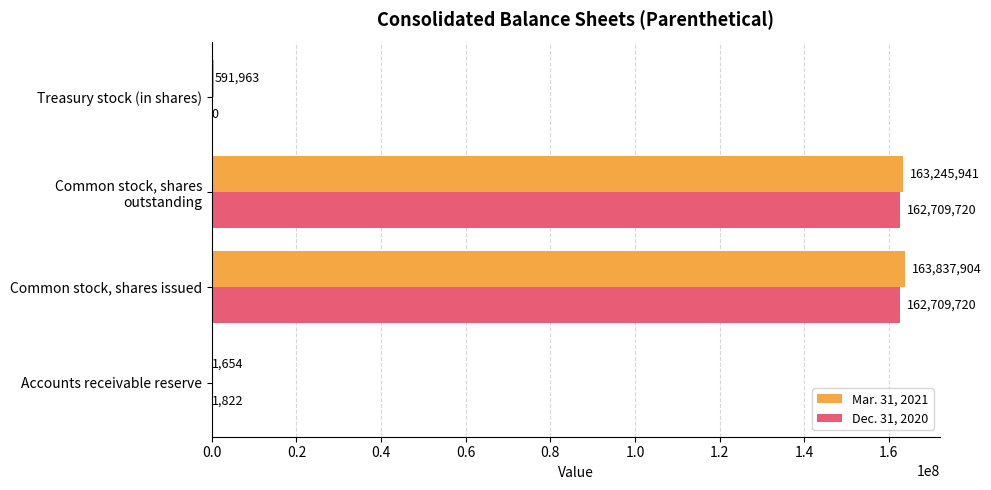

What is the greatest value displayed?

163837904